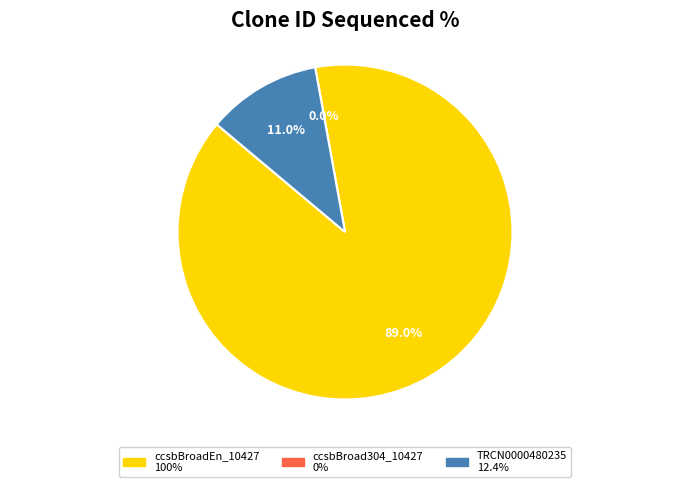

Is there a majority slice in this chart?

Yes